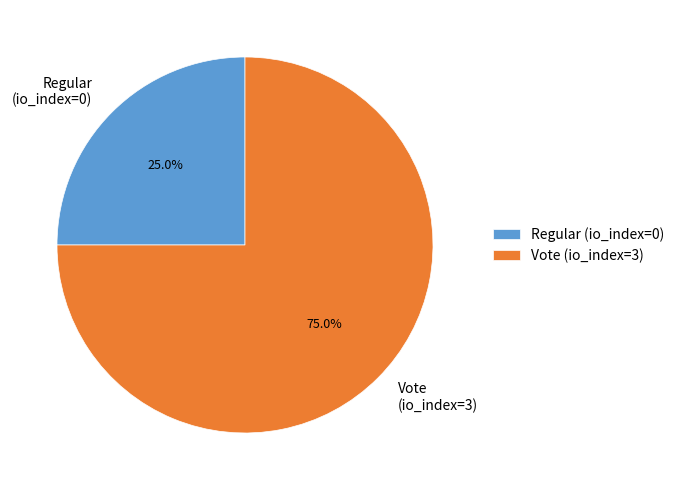

How many slices are in this pie chart?

2